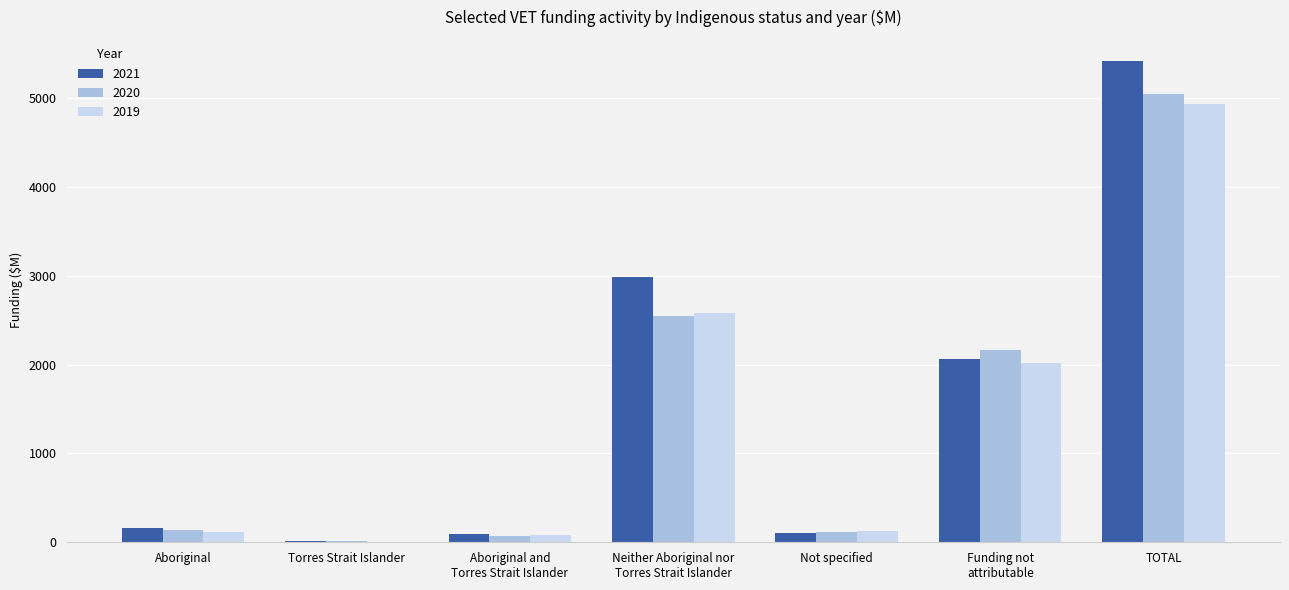

What is the total value across all series at Aboriginal?

413.9